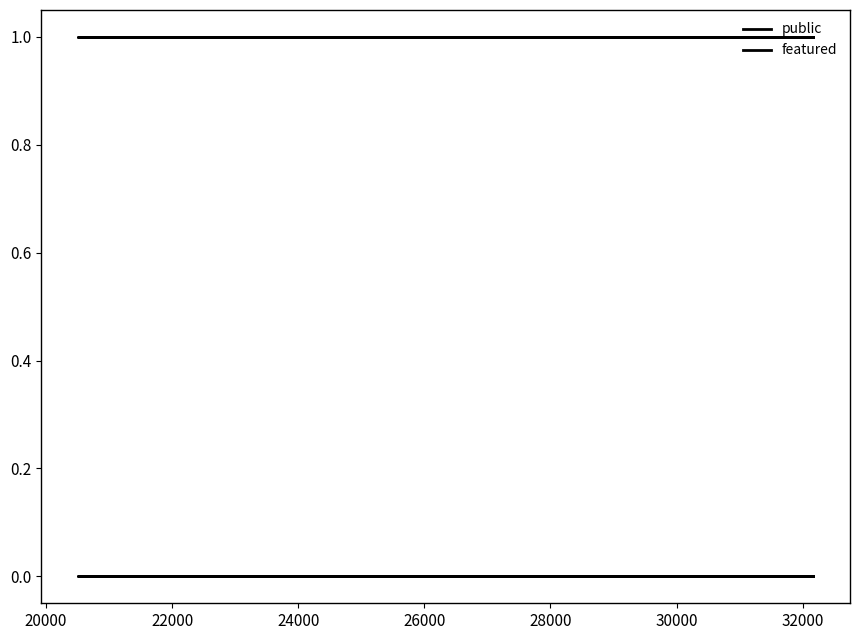

What is the average value of the public series?

1